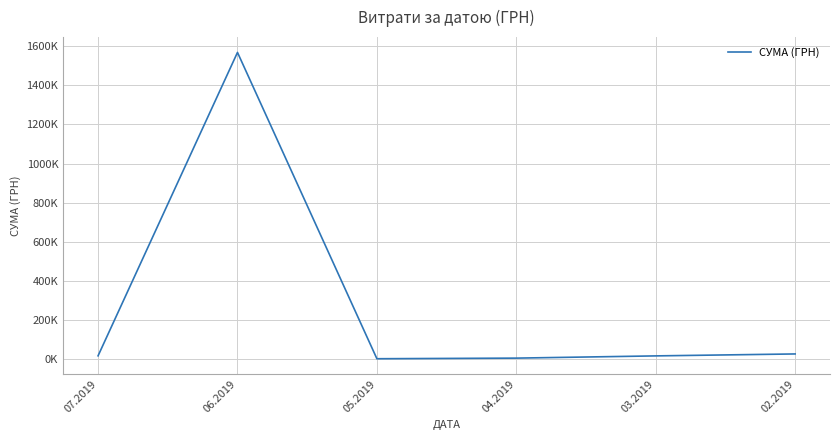

Is this an area chart (filled region under the line)?

No